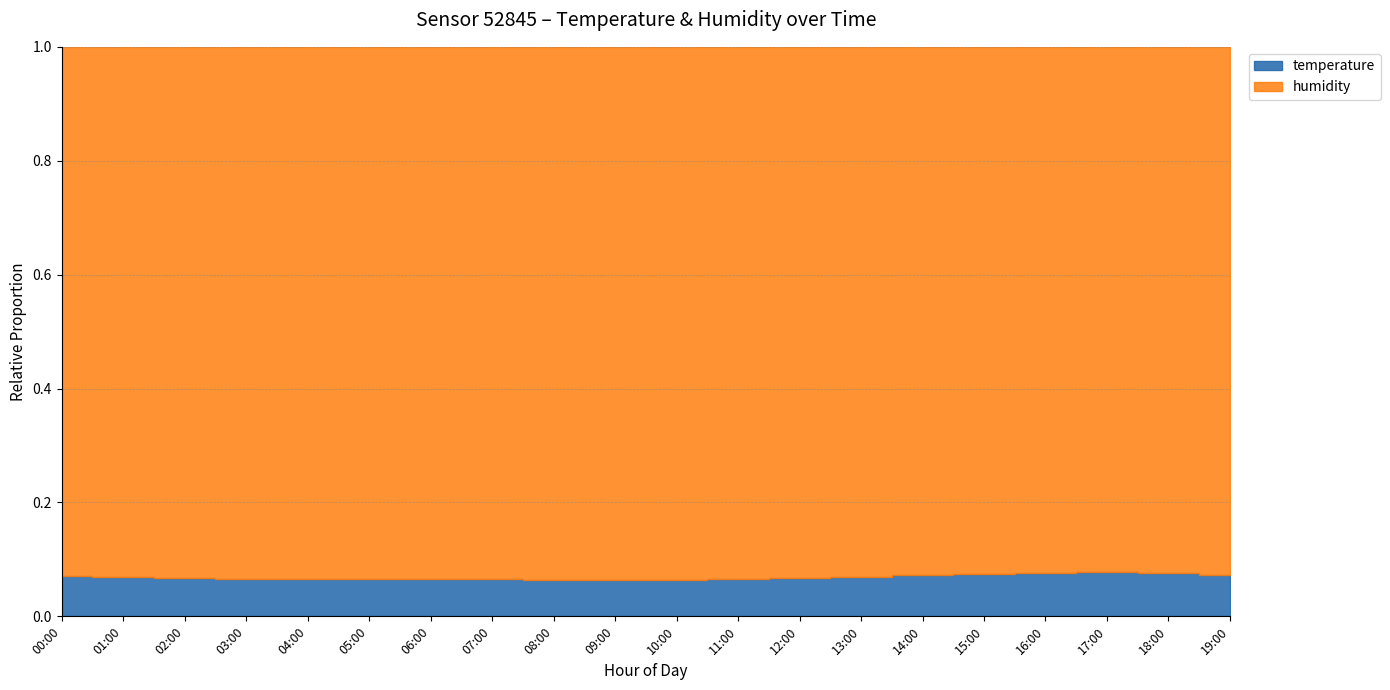

List the labels in order of temperature value, smallest first.

09:00, 08:00, 10:00, 07:00, 05:00, 06:00, 11:00, 04:00, 03:00, 02:00, 12:00, 01:00, 13:00, 00:00, 14:00, 19:00, 15:00, 18:00, 16:00, 17:00